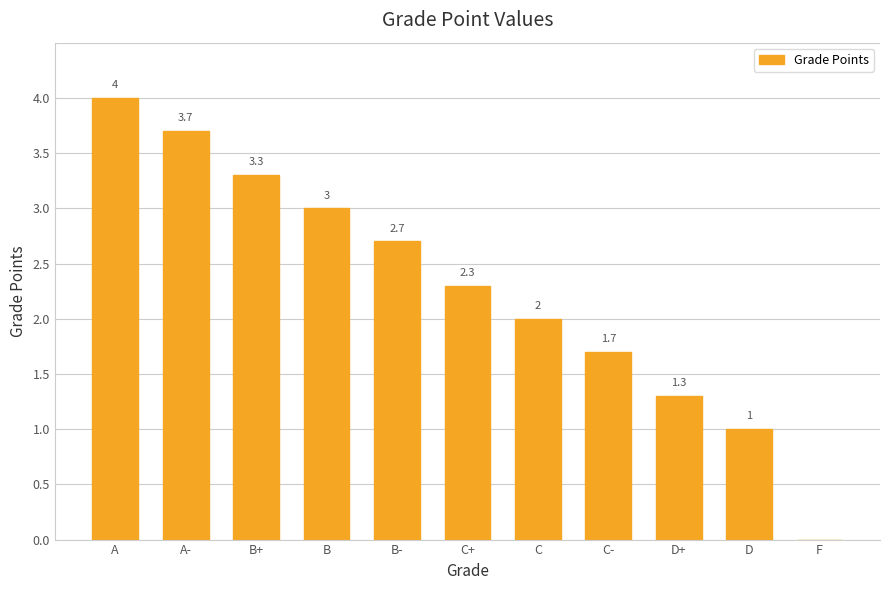

Reading left to right, extract all data points from this chart.

4.0	3.7	3.3	3.0	2.7	2.3	2.0	1.7	1.3	1.0	0.0